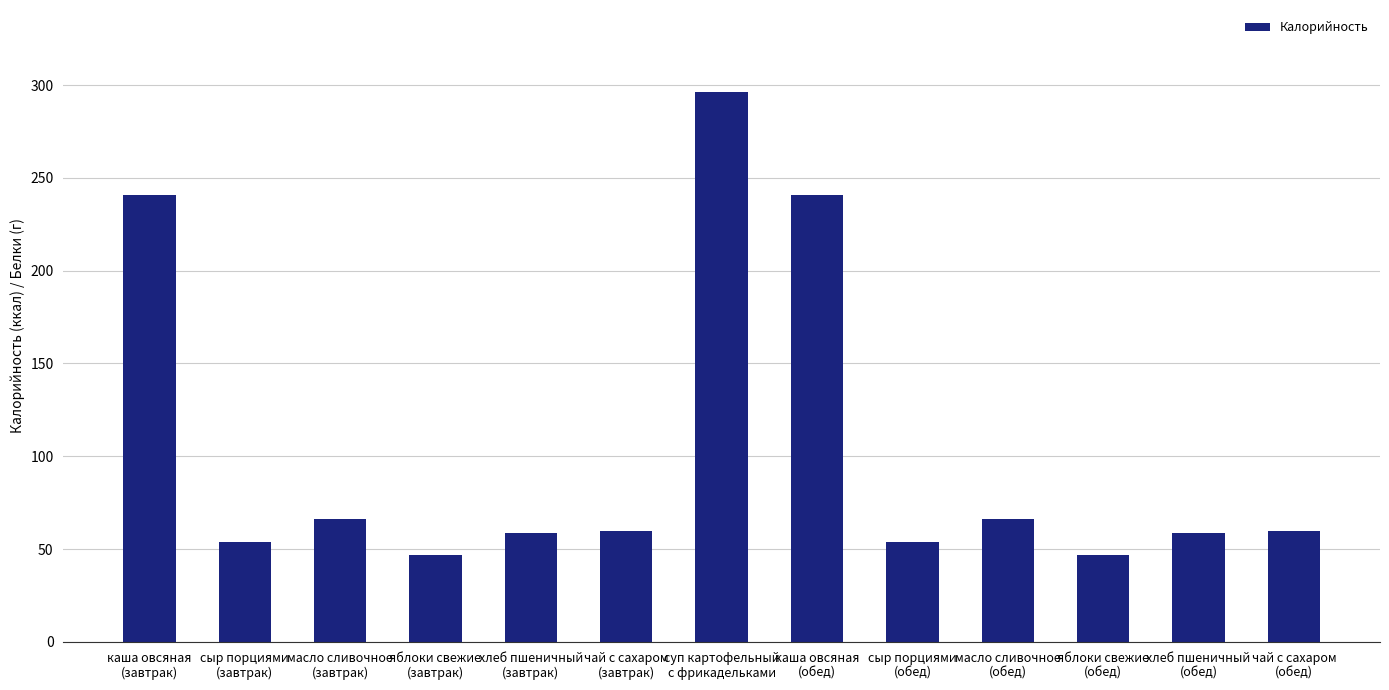

Does the chart contain stacked bars?

No